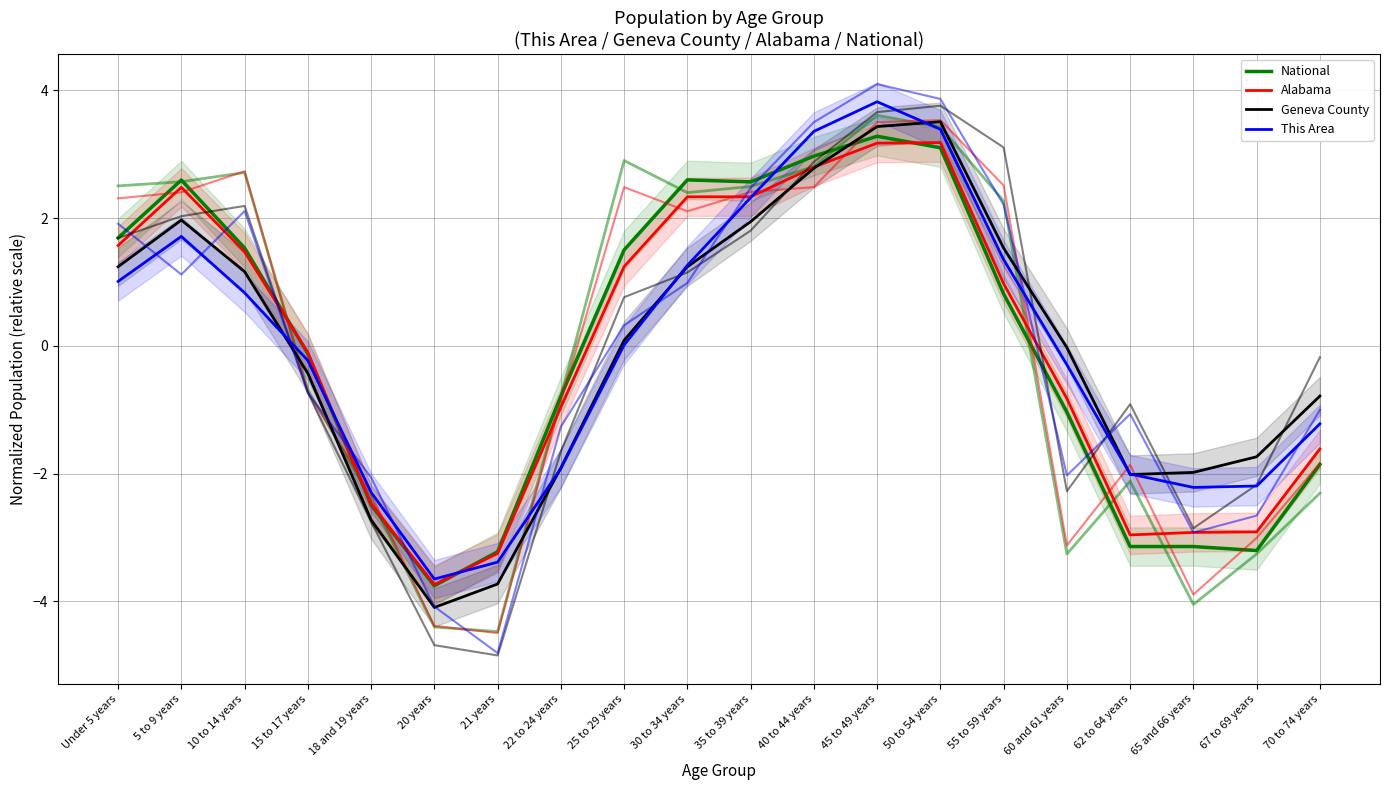

How many lines are shown in the chart?

4